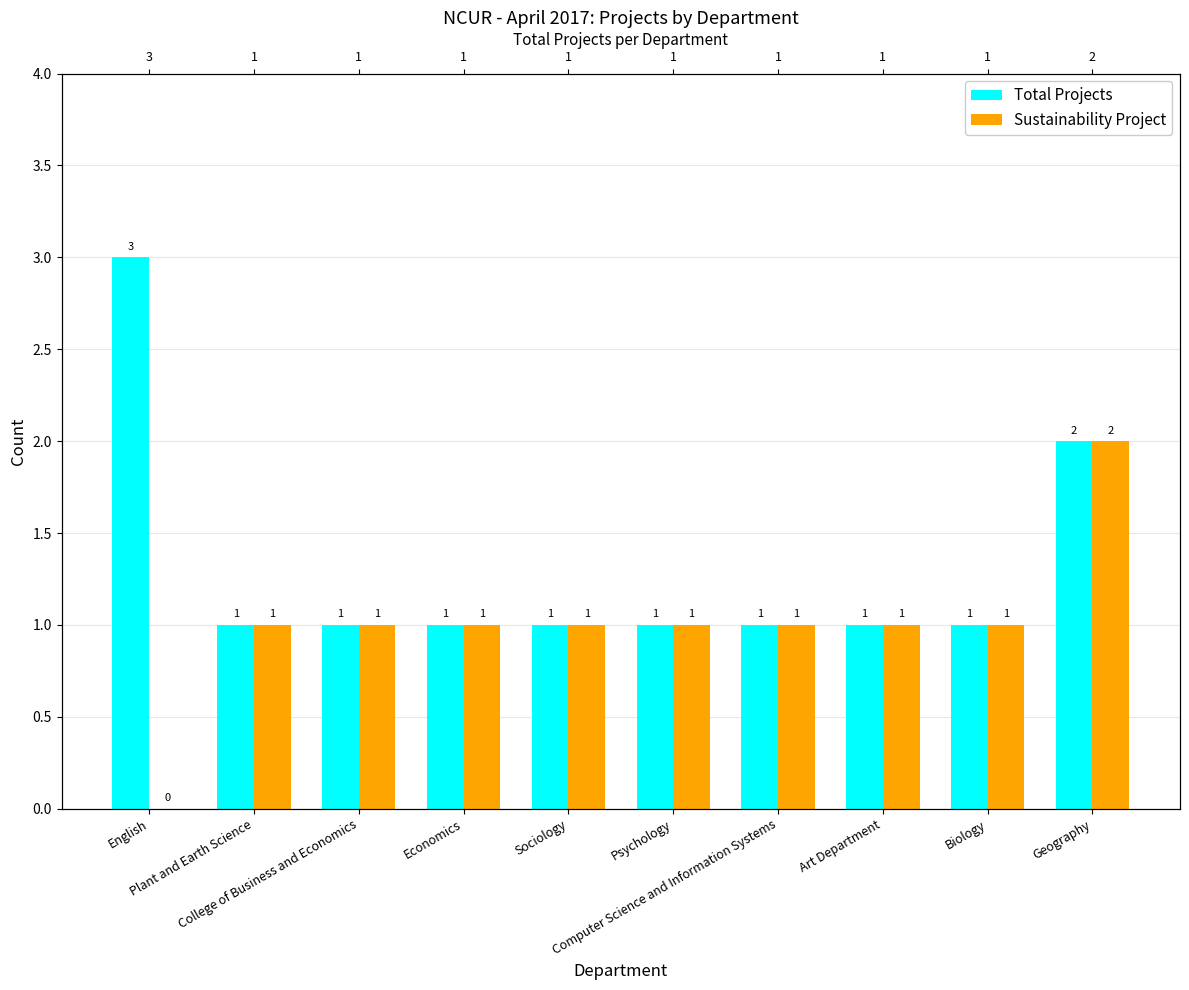

How many groups of bars are there?

10